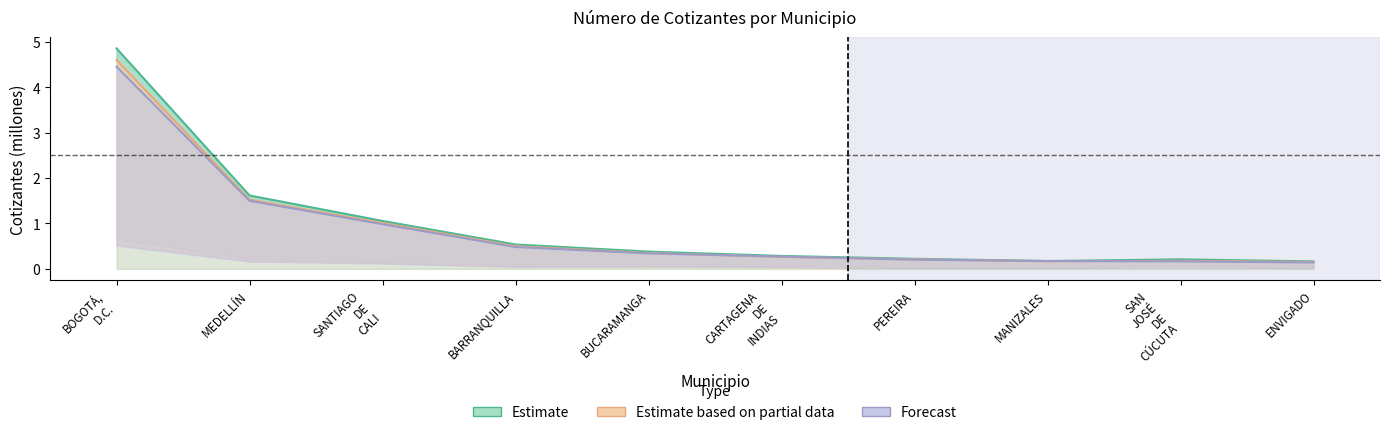

What is the average value of the Forecast series?

0.9